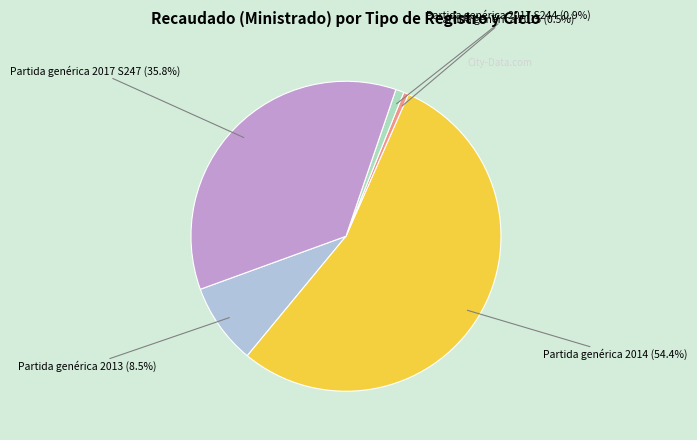

To the nearest percent, what is the difference between the largest and smallest slice percentages?

54%